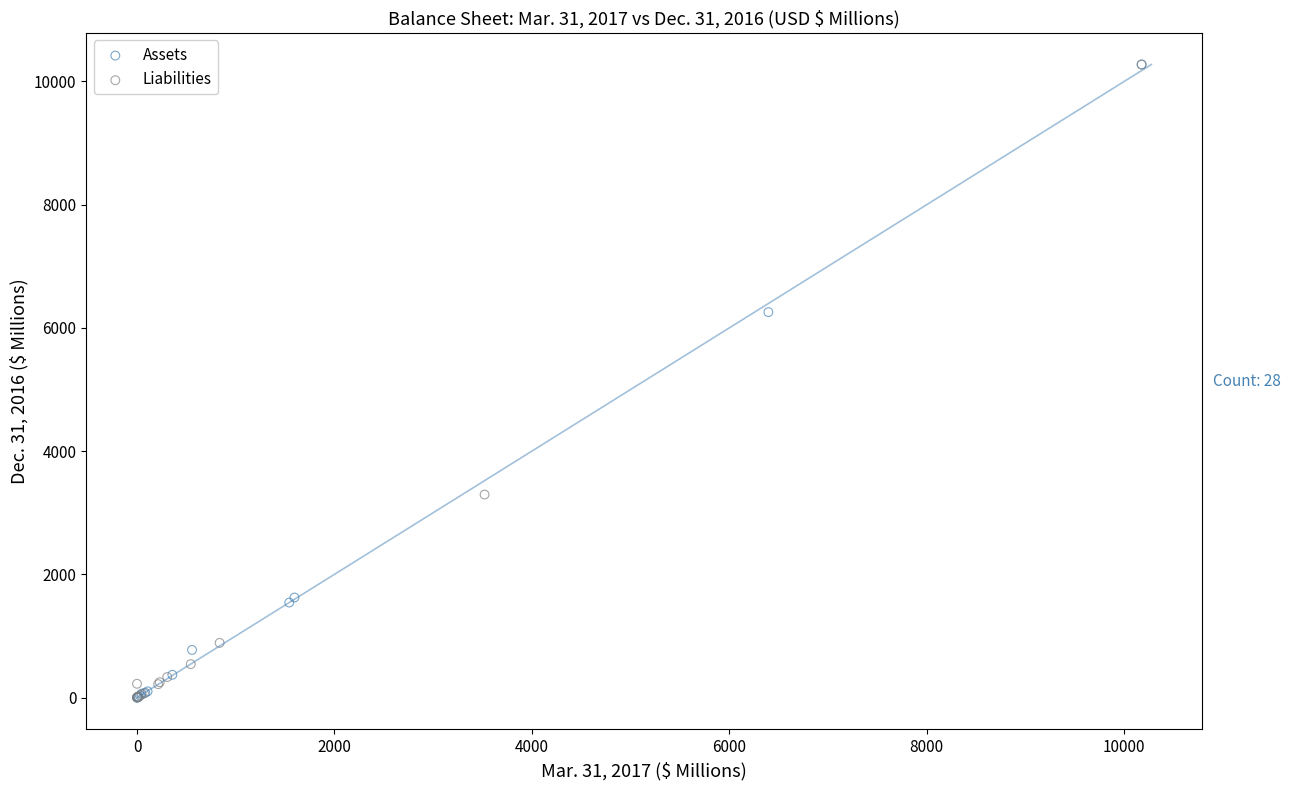

What are all the series names shown in the legend?

Assets, Liabilities